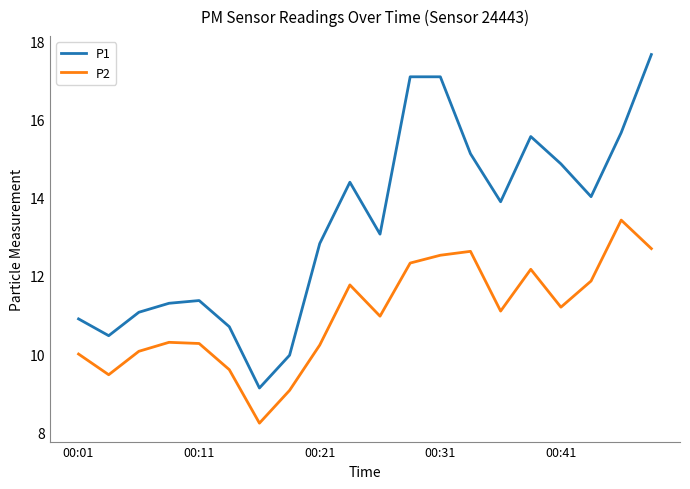

Which series has the largest total across all categories?

P1